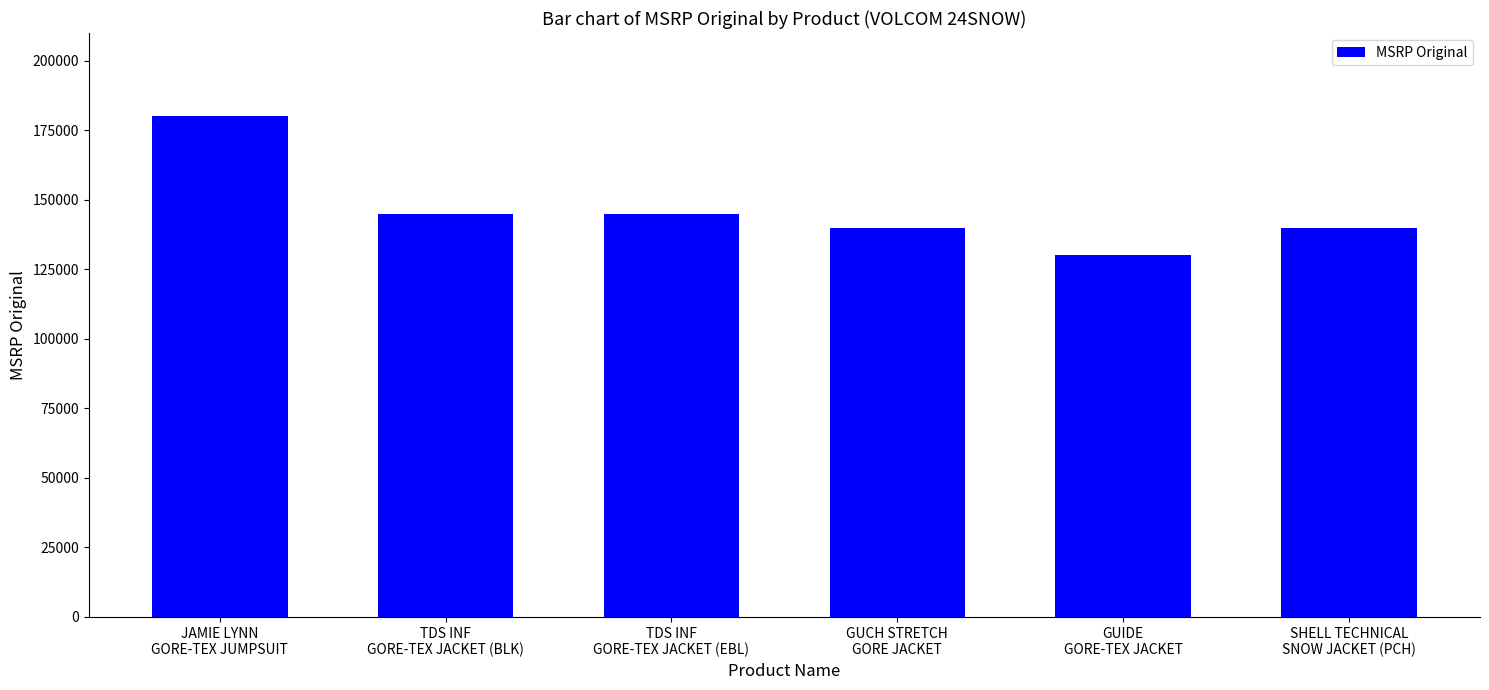

What is the value of the 2nd bar from the left?

145000